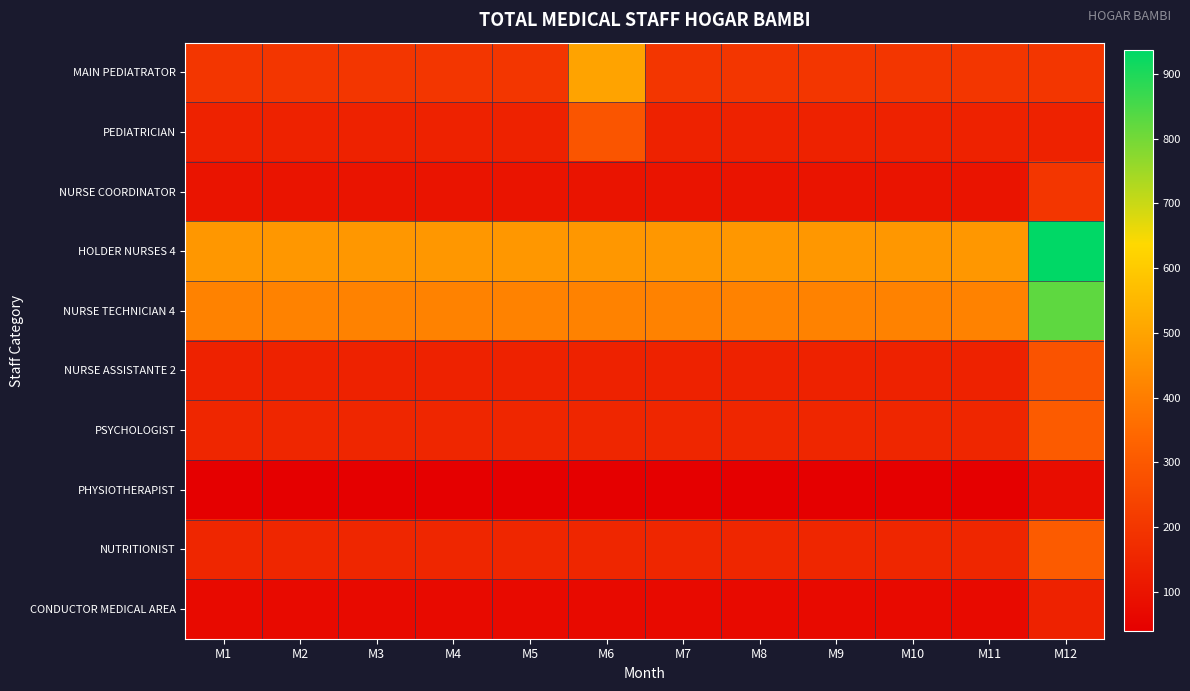

Which series has the largest total across all categories?

HOLDER NURSES 4